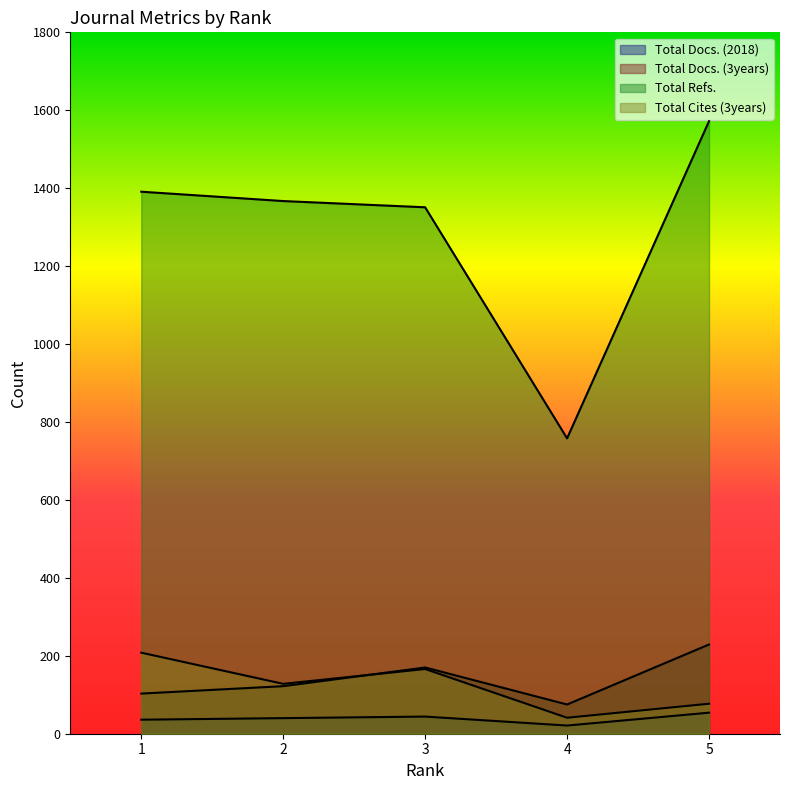

At how many categories does at least one series exceed 1404?

1